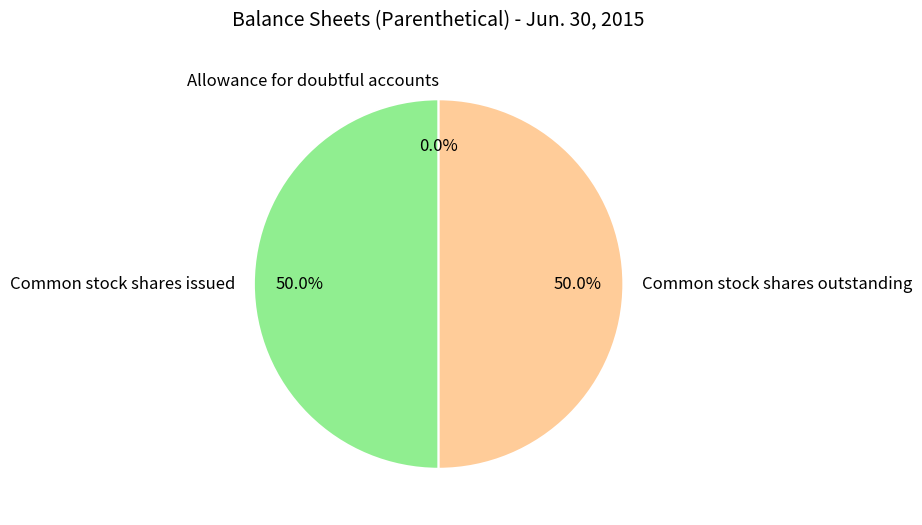

What is the total percentage of Common stock shares issued and Common stock shares outstanding?

100.0%